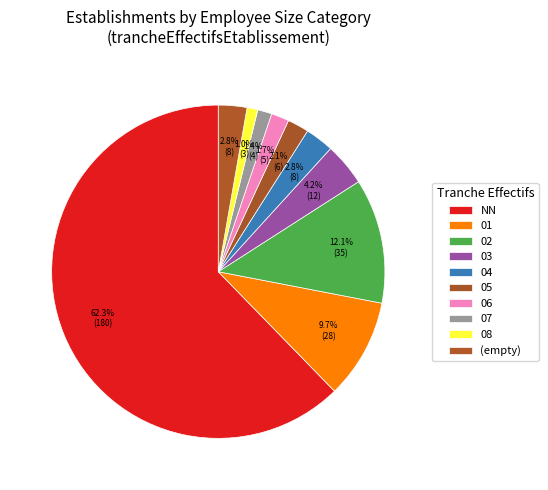

Is it true that 08 is 1% of the pie?

True